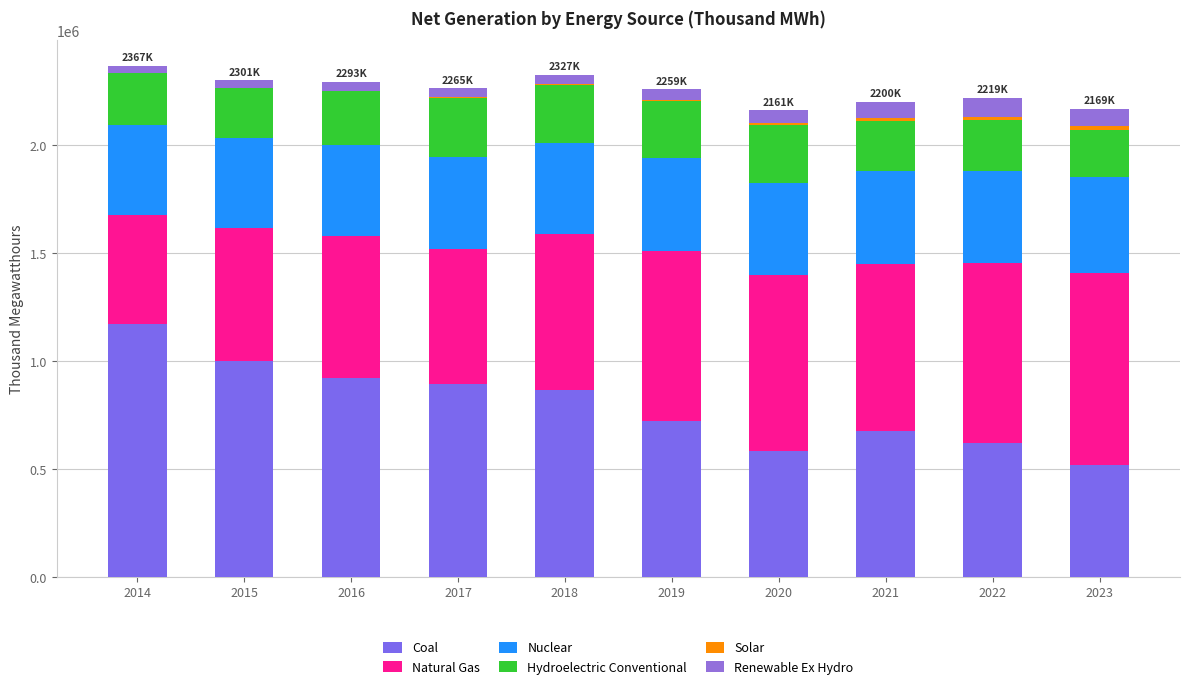

List the series in order of their peak value, lowest first.

Solar, Renewable Ex Hydro, Hydroelectric Conventional, Nuclear, Natural Gas, Coal